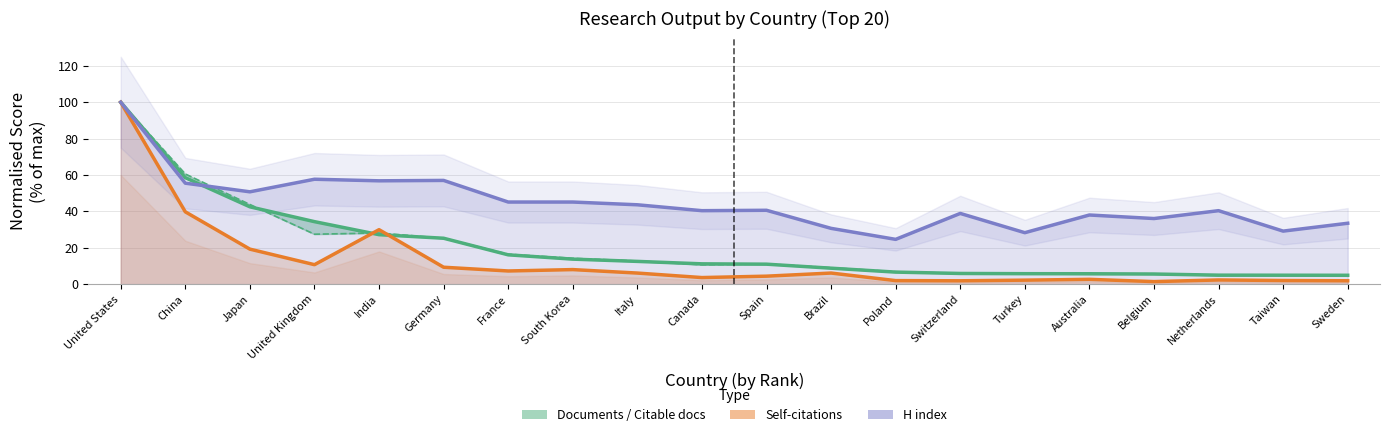

Reading left to right, transcribe all the data shown in this chart.

Documents: 100.0	58.5	42.5	34.4	27.2	25.2	16.1	13.8	12.5	11.2	11.0	8.8	6.6	5.9	5.8	5.7	5.6	4.9	4.9	4.9
Citable documents: 100.0	60.6	43.8	27.5	28.1	25.2	16.5	14.2	12.7	10.6	11.1	9.1	6.8	5.9	6.0	5.5	5.7	4.9	5.1	5.0
Self-citations (normalised): 100.0	39.8	19.3	10.7	29.9	9.3	7.2	8.0	6.1	3.6	4.4	6.1	2.0	1.9	2.2	2.6	1.4	2.3	2.0	1.9
H index (normalised): 100.0	55.5	50.8	57.7	56.8	57.0	45.1	45.1	43.6	40.4	40.6	30.7	24.6	38.9	28.3	38.0	36.1	40.4	29.2	33.5